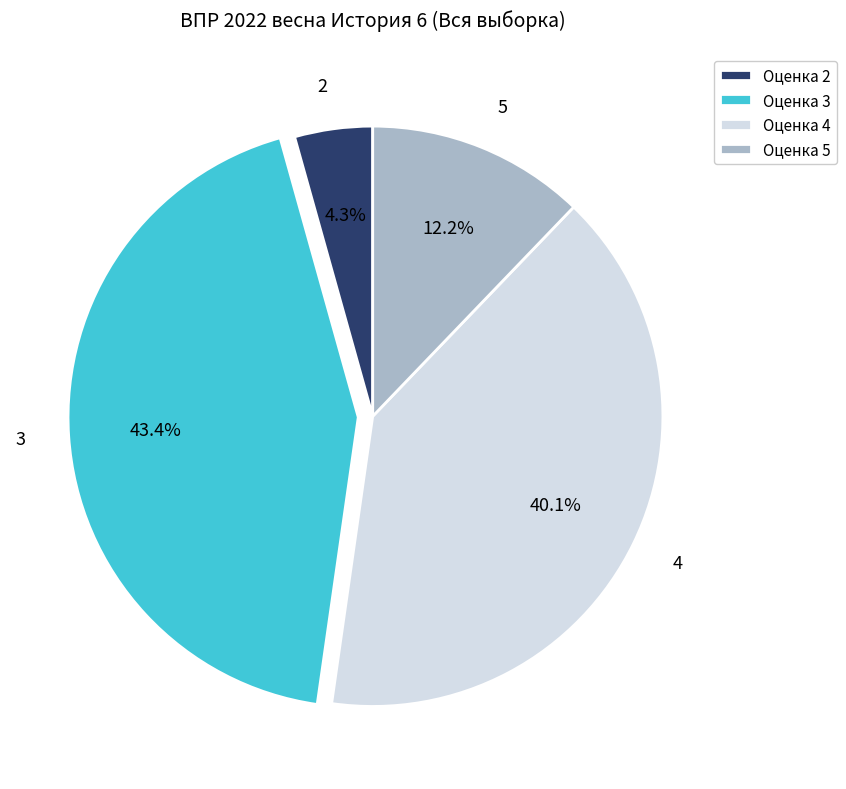

True or false: 3 accounts for 49% of the total.

False